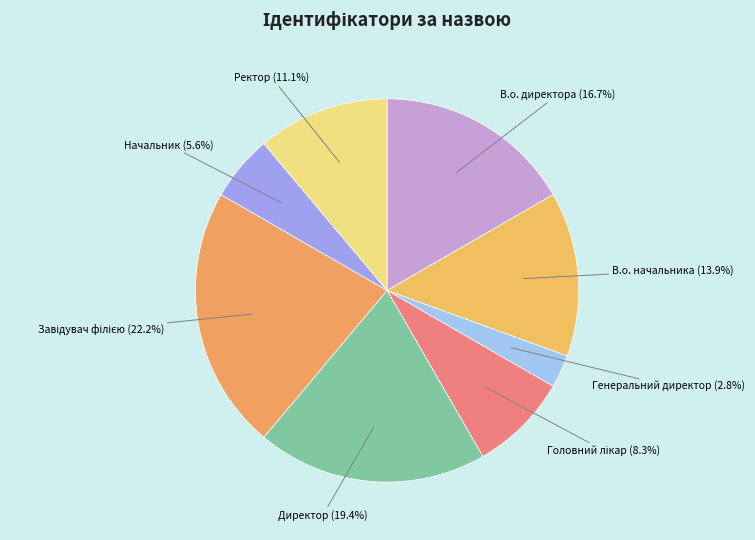

Which slice is the smallest?

Генеральний директор